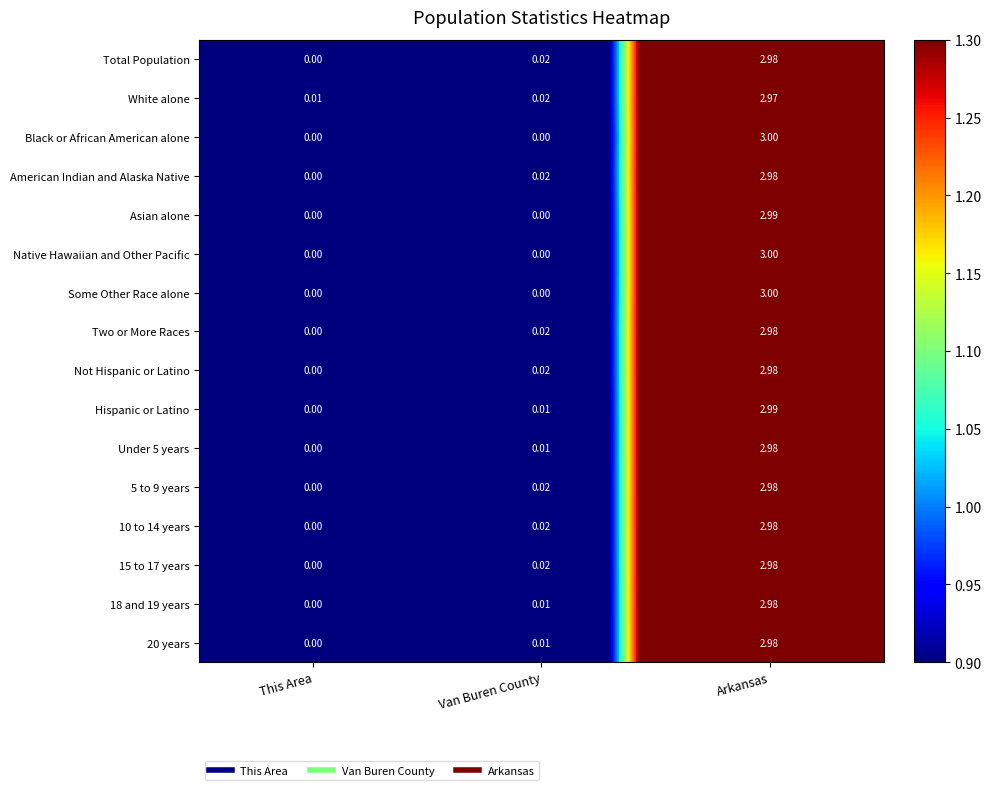

List the labels in order of White alone value, largest first.

Arkansas, Van Buren County, This Area